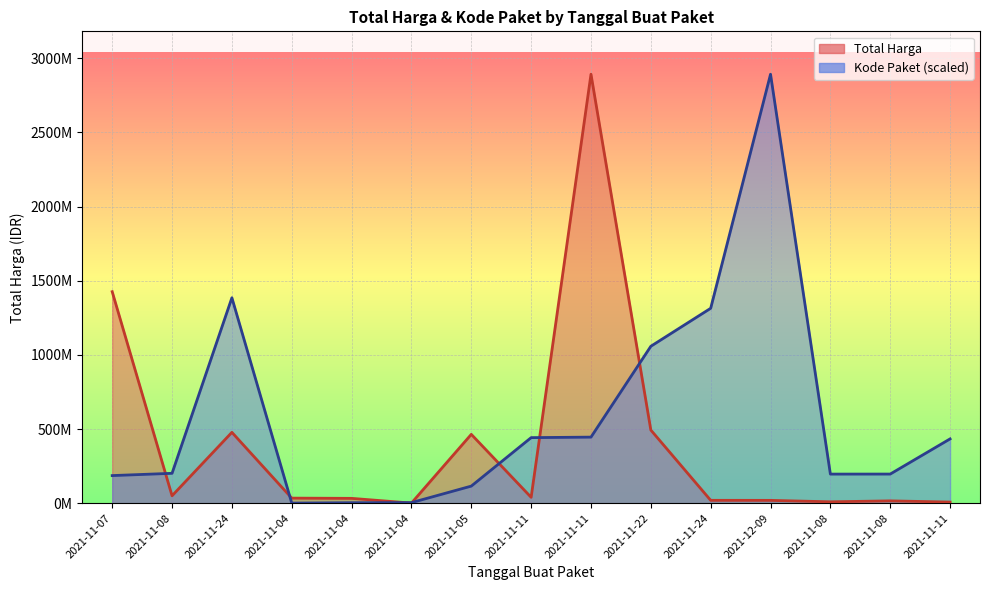

What is the value of the Kode Paket point at the 4th from the left?

577875.0